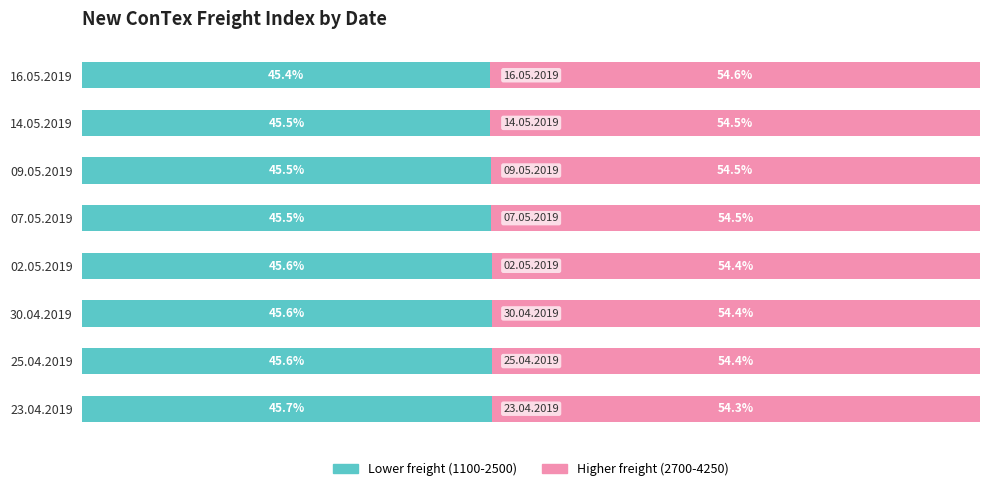

Which category has the highest value in the Lower freight (1100-2500) series?

23.04.2019